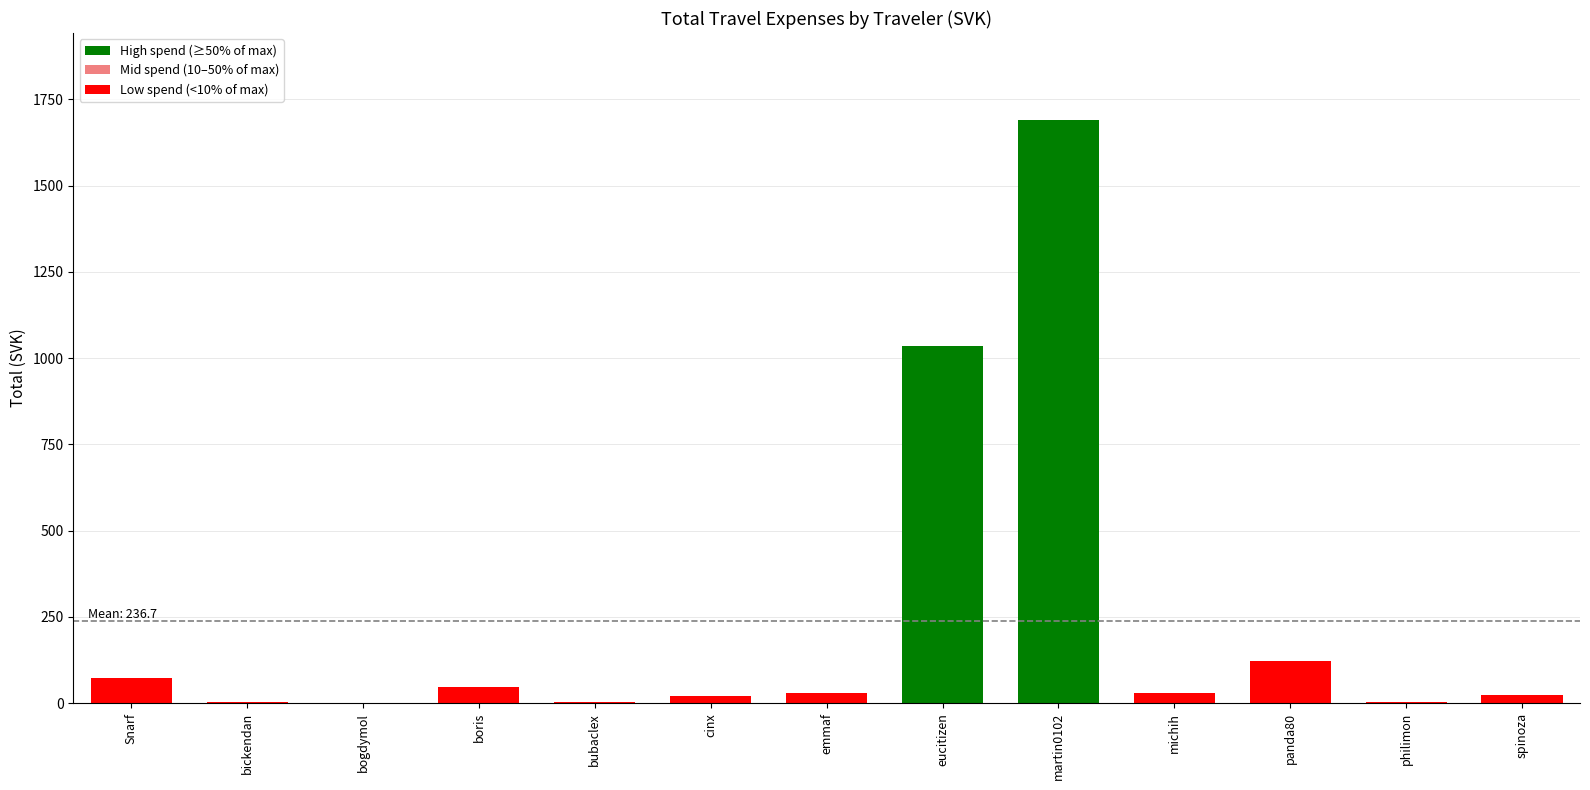

What is the sum of all values?

3077.6